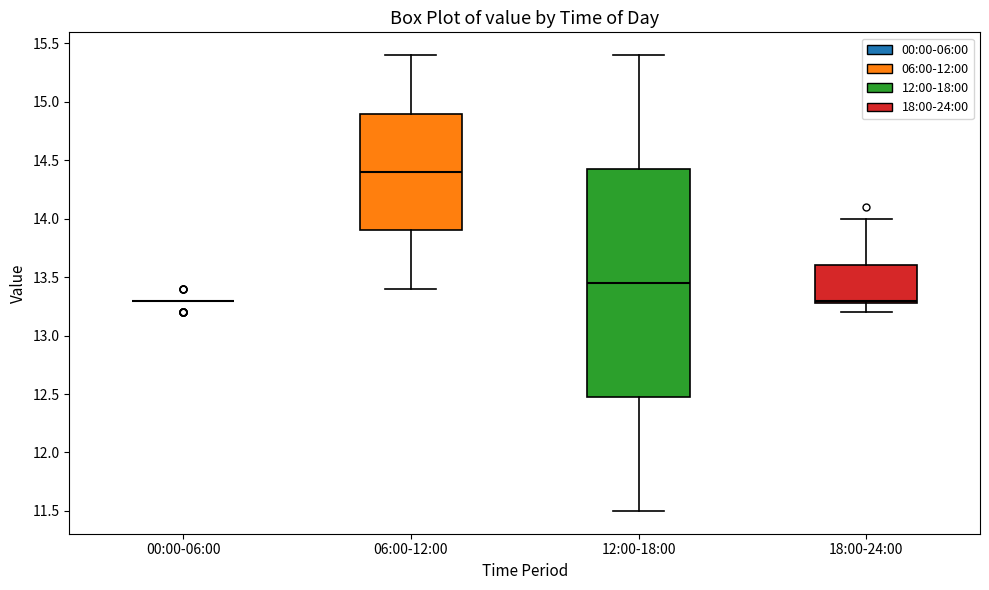

Where is the upper edge of the box for 12:00-18:00 on the y-axis? The values are not printed on the chart, so give them approximately, as read against the axis.

14.45